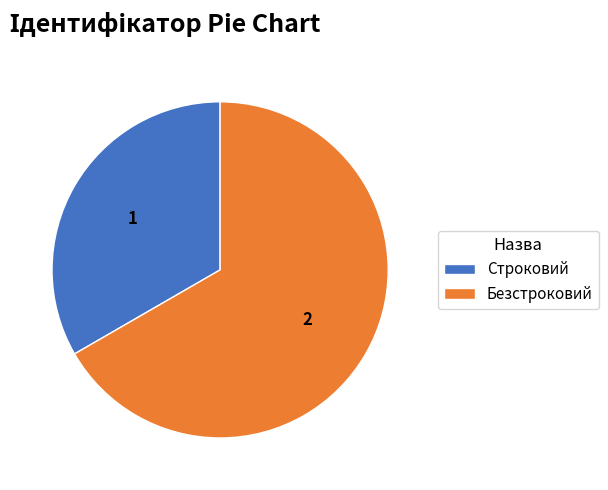

Combined, do Безстроковий and Строковий account for over 50%?

Yes